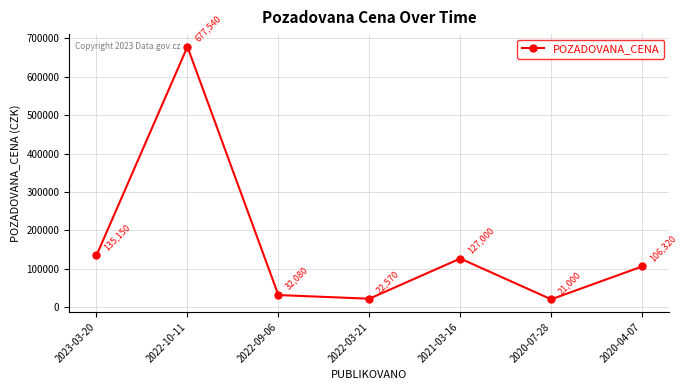

What is the difference between the maximum and minimum values?

656540